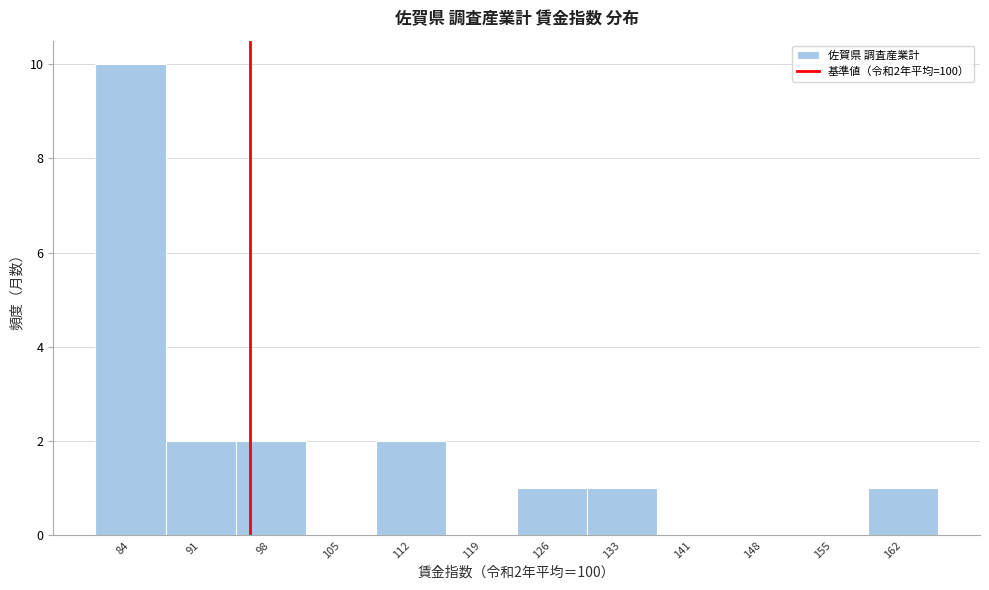

Reading left to right, what are all the values shown in this chart?

84=10	91=2	98=2	105=0	112=2	119=0	126=1	133=1	141=0	148=0	155=0	162=1